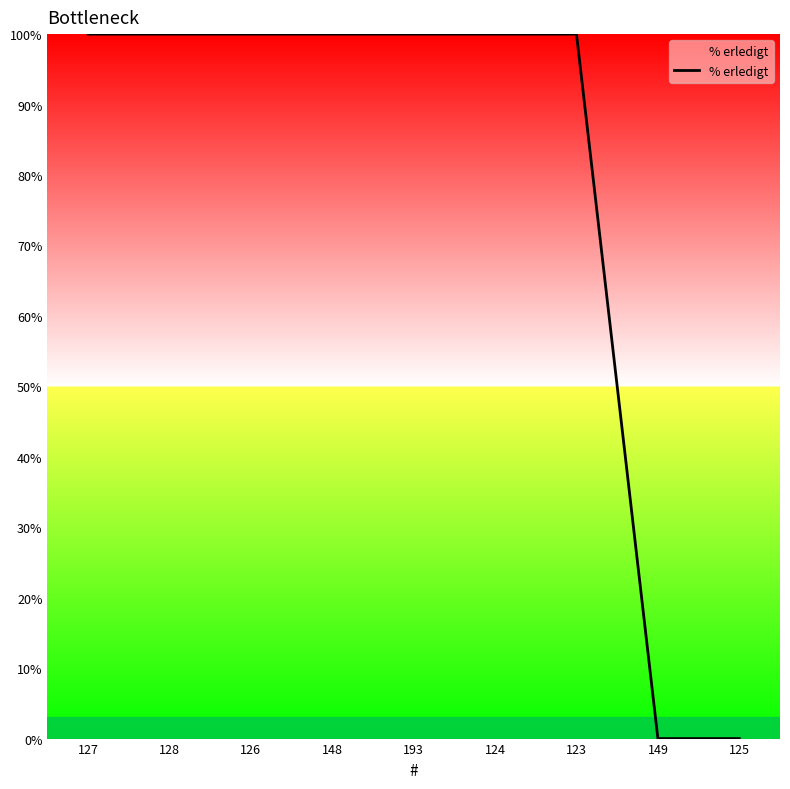

What position from the right is 126?

7